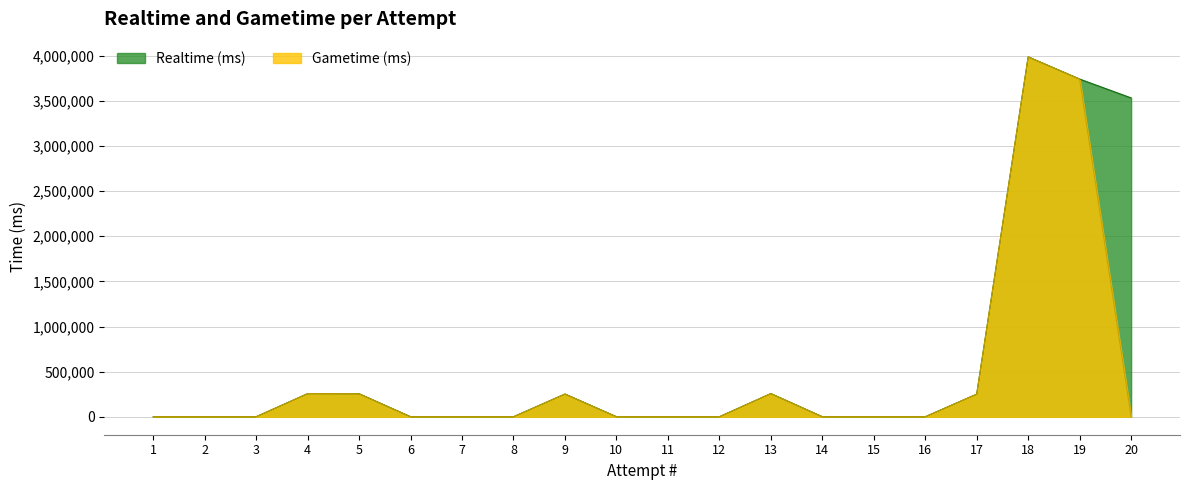

How many lines are shown in the chart?

2